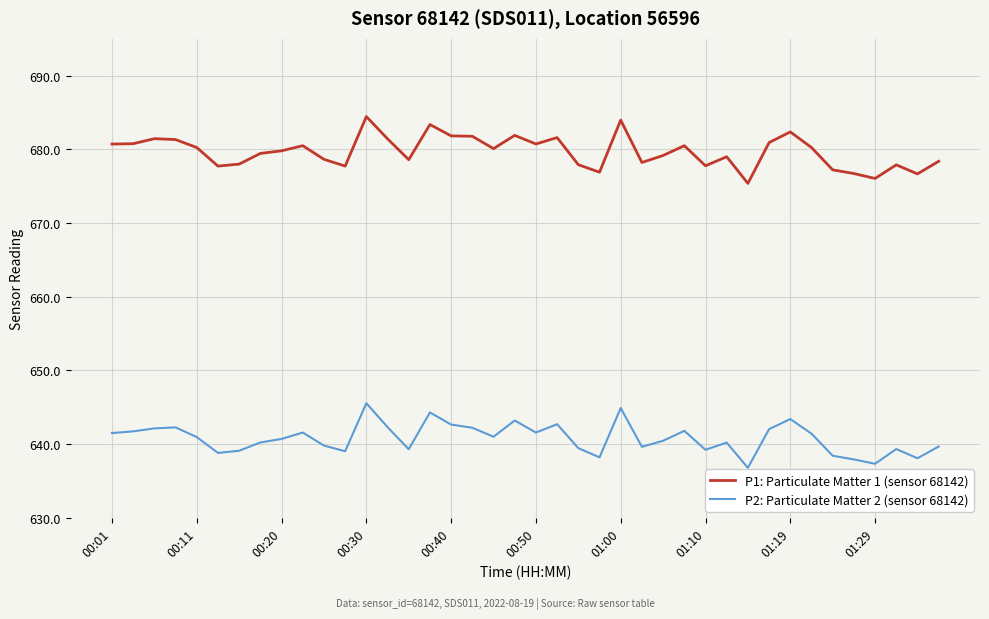

Which series has the largest total across all categories?

P1: Particulate Matter 1 (sensor 68142)